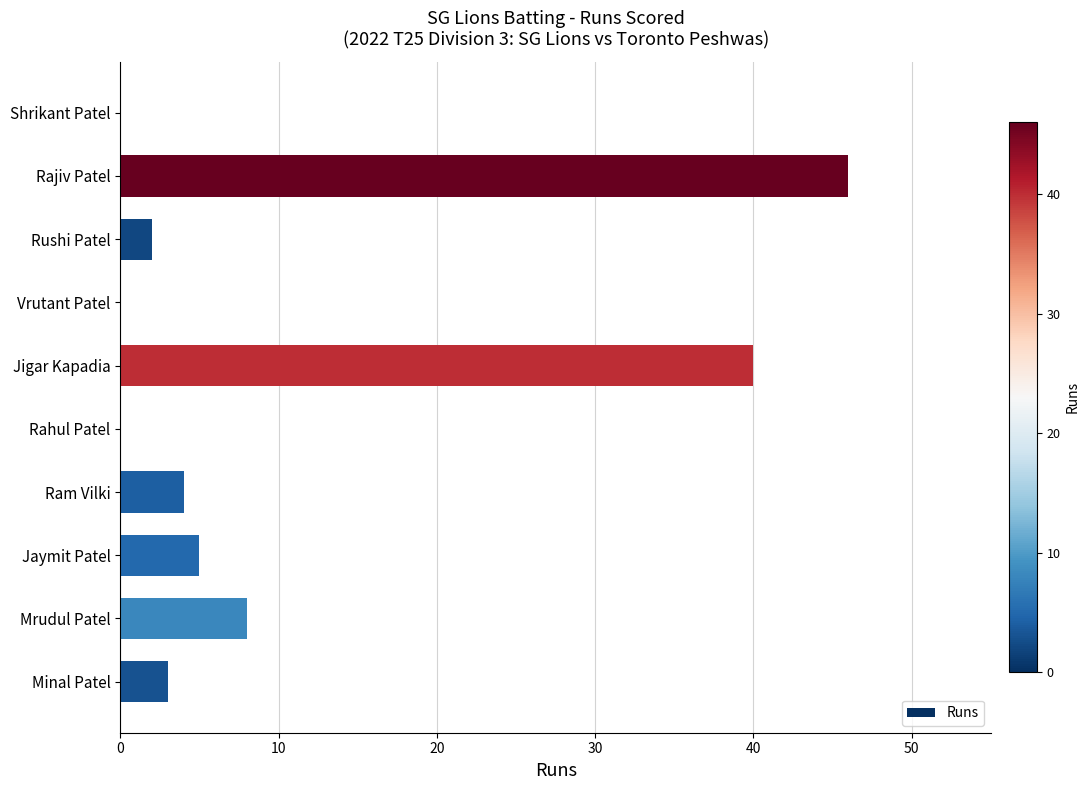

What is the sum of all values?

108